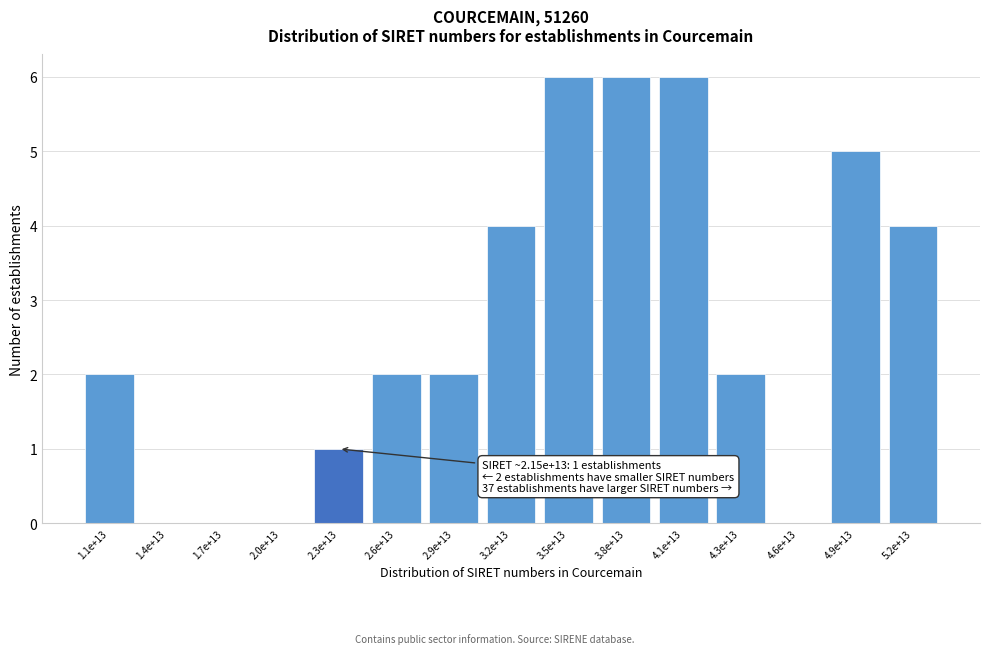

Reading left to right, what are all the values shown in this chart?

1.1e+13=2	1.4e+13=0	1.7e+13=0	2.0e+13=0	2.3e+13=1	2.6e+13=2	2.9e+13=2	3.2e+13=4	3.5e+13=6	3.8e+13=6	4.1e+13=6	4.3e+13=2	4.6e+13=0	4.9e+13=5	5.2e+13=4